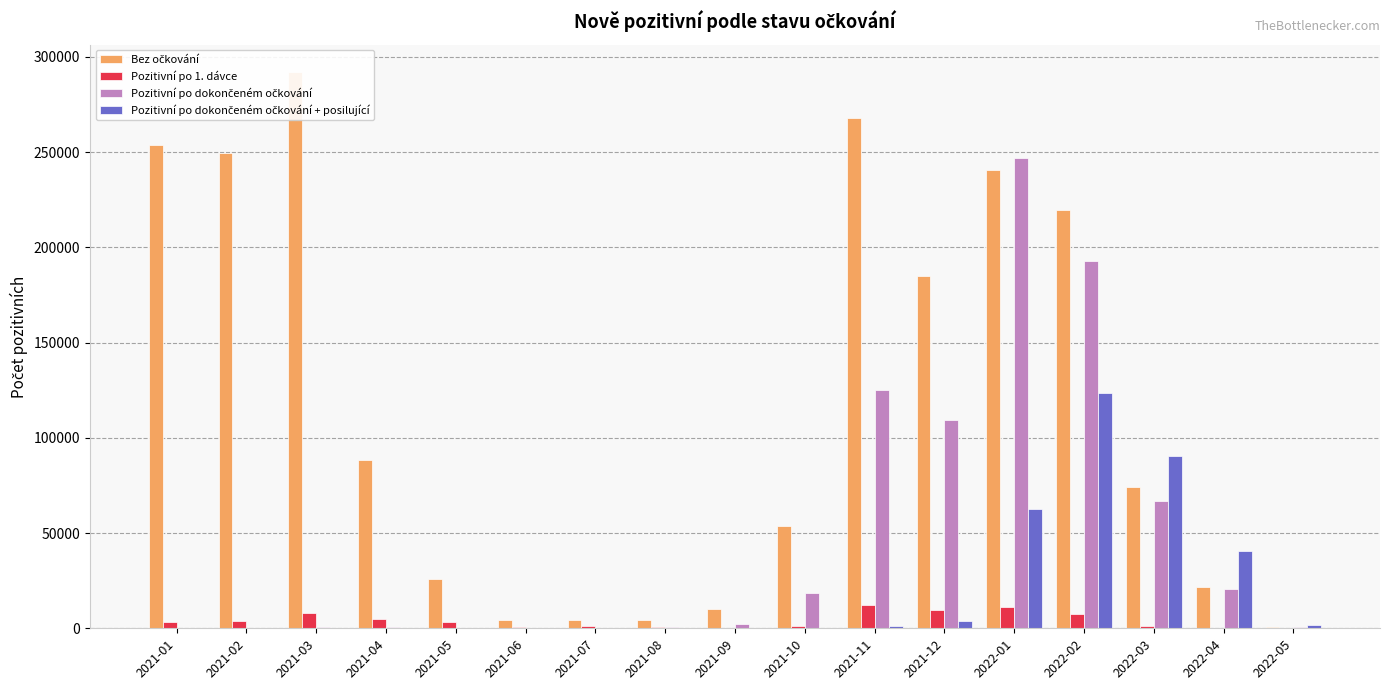

What are all the series names shown in the legend?

Bez očkování, Pozitivní po 1. dávce, Pozitivní po dokončeném očkování, Pozitivní po dokončeném očkování + posilující